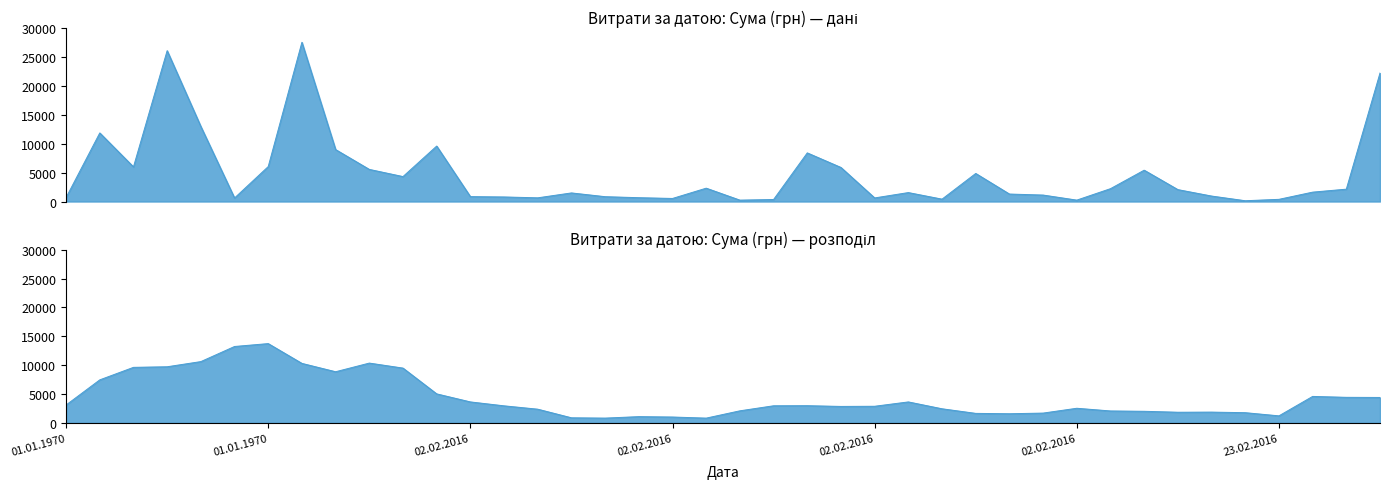

What is the change in value from 02.02.2016 to 01.01.1970?

+10934.3